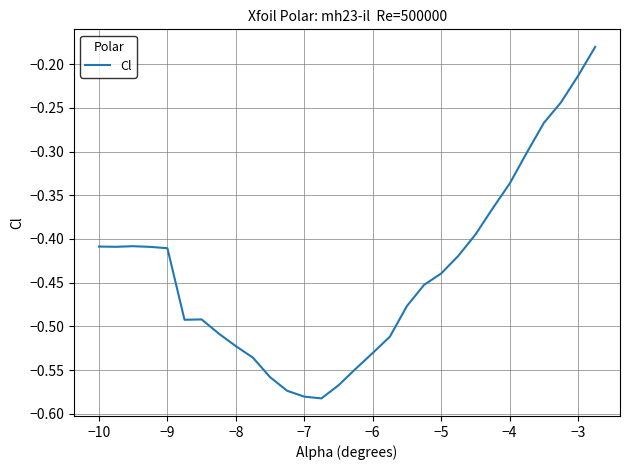

What is the difference between the maximum and minimum values?

0.4